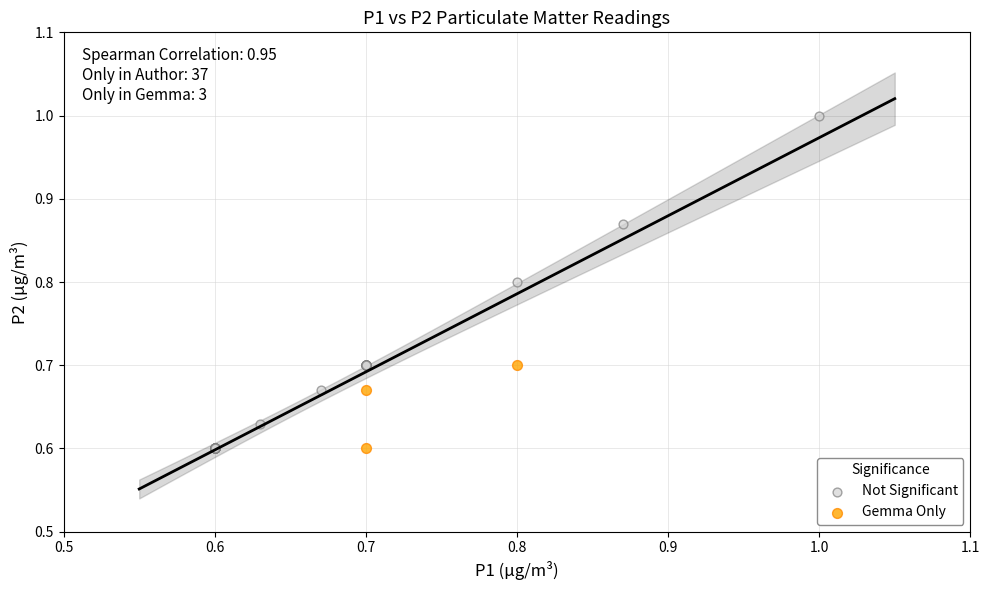

Which series contains the highest Y value?

Not Significant